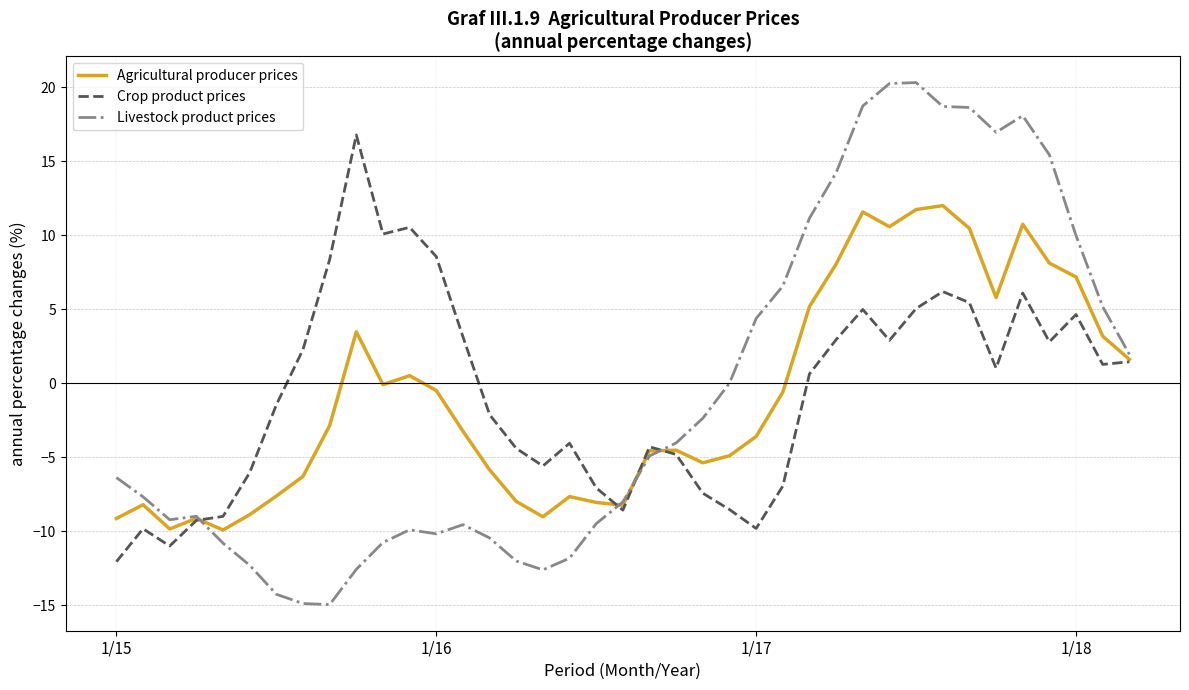

Rank the series by their maximum value, from lowest to highest.

Agricultural producer prices, Crop product prices, Livestock product prices